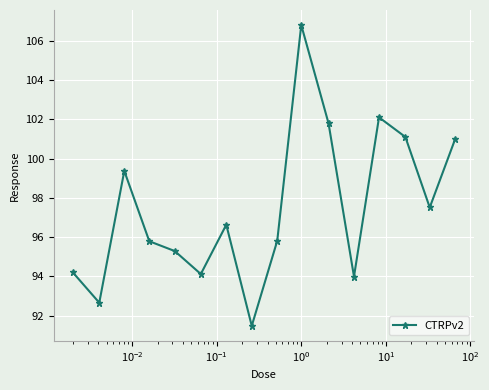

What is the greatest value displayed?

106.8